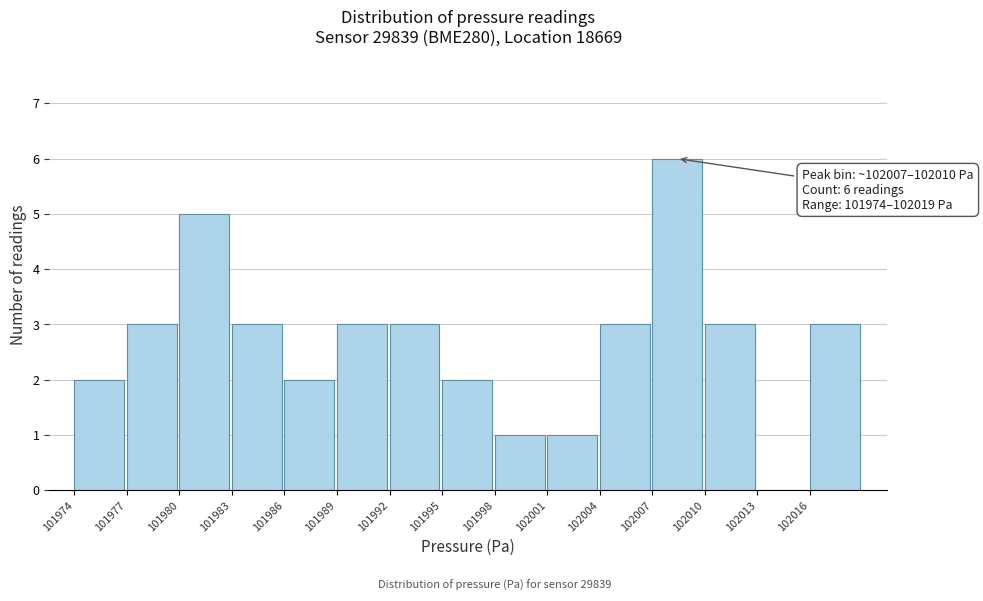

Reading left to right, list all the values displayed in this chart.

101974=2	101977=3	101980=5	101983=3	101986=2	101989=3	101992=3	101995=2	101998=1	102001=1	102004=3	102007=6	102010=3	102013=0	102016=3